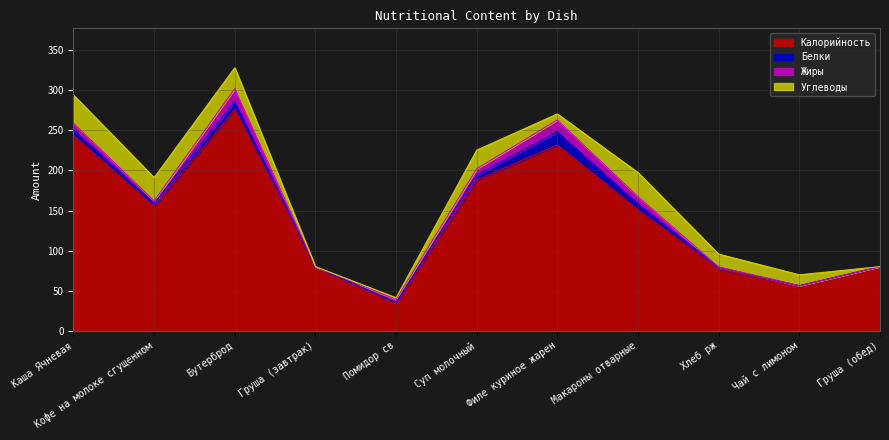

Which label corresponds to the largest value in the chart?

Бутерброд